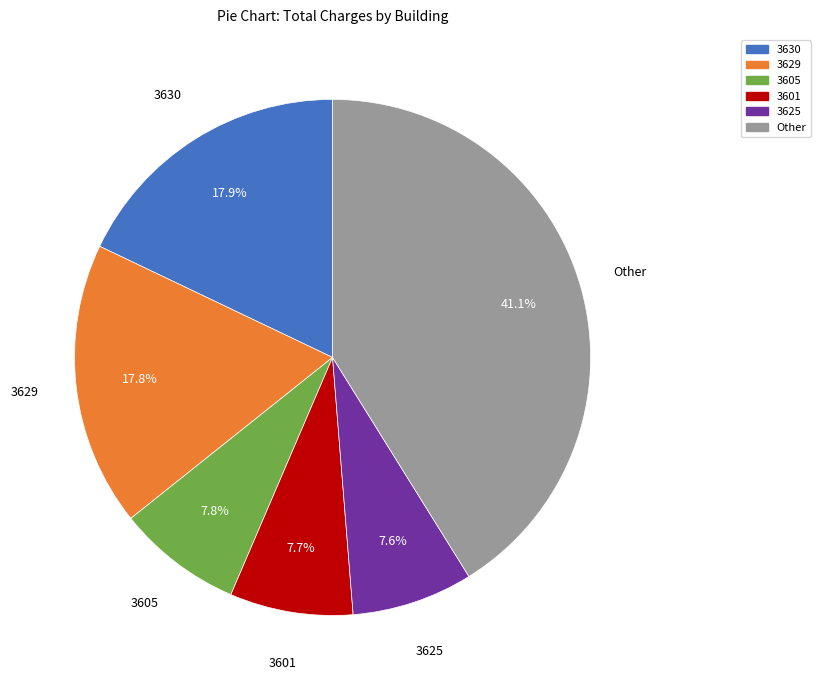

Does any single category account for the majority?

No